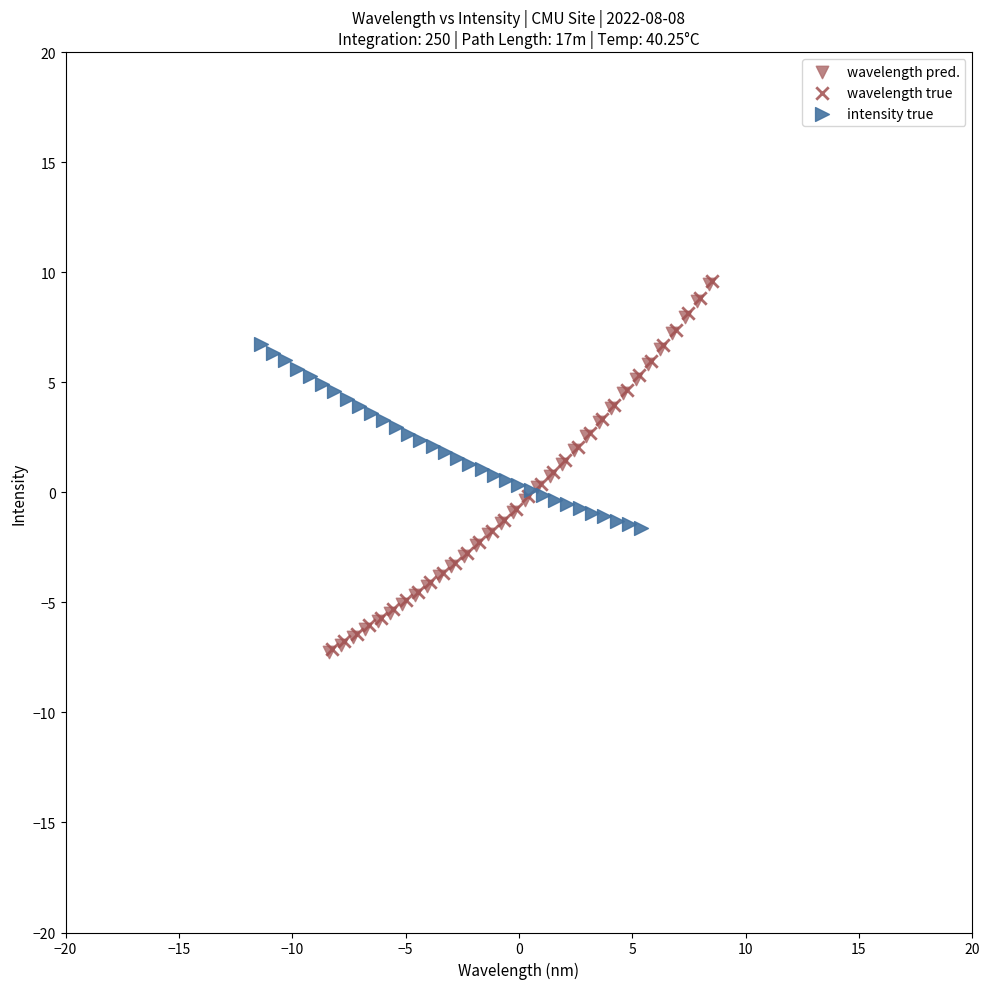

What are all the series names shown in the legend?

wavelength pred., wavelength true, intensity true